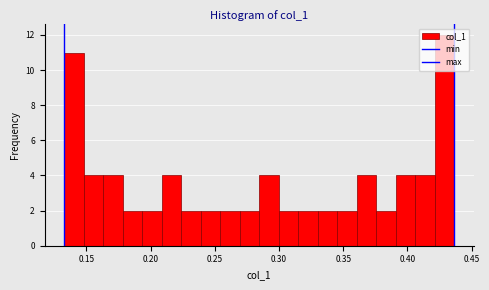

Read against the x-axis, roughly where is the centre of the tallest bar?

0.430